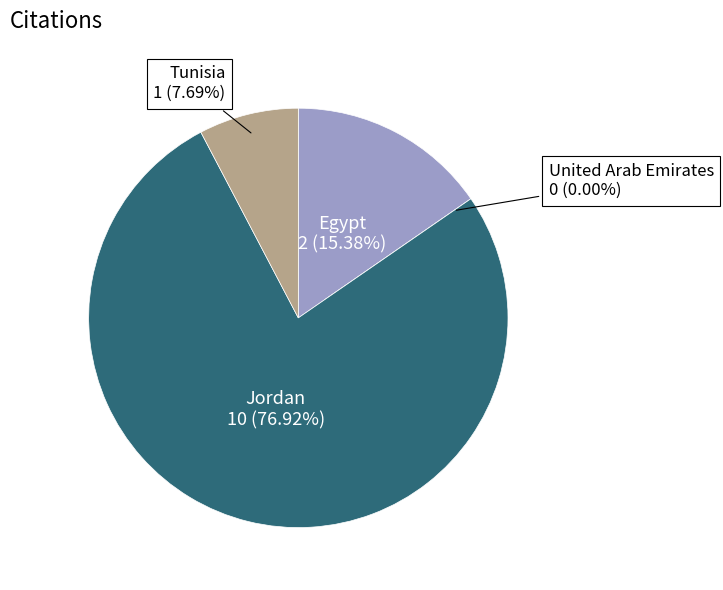

Count the number of slices in the pie.

4